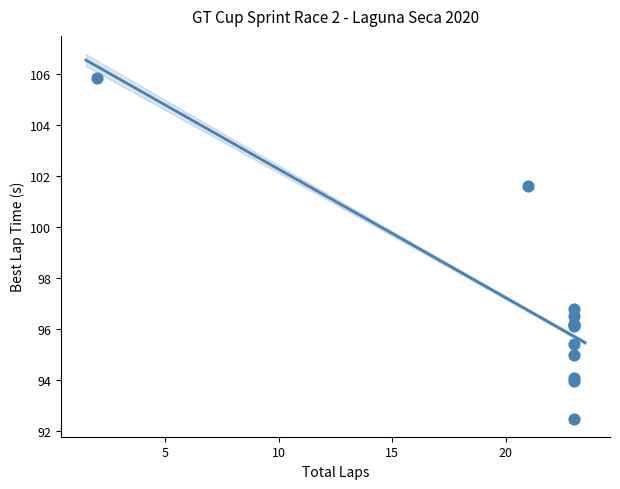

What Y value in the scatter plot is closest to 99?

96.8